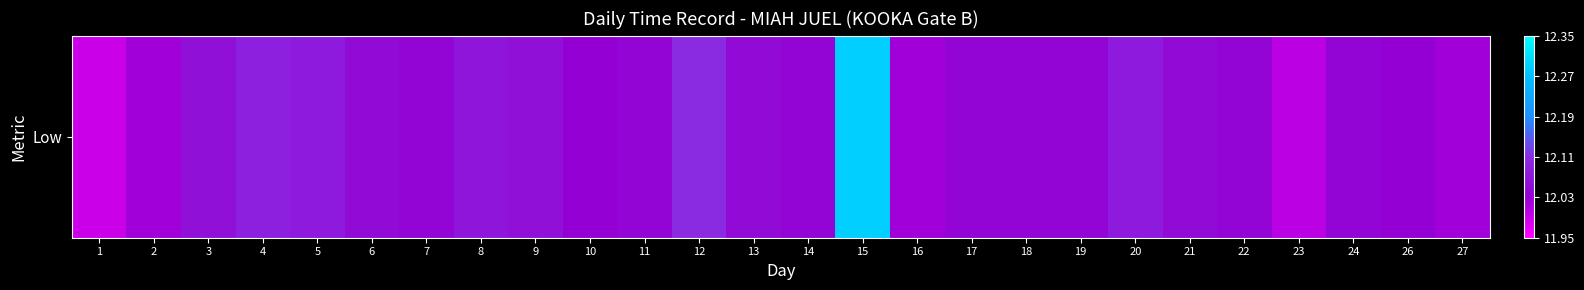

At which category does the chart reach its minimum across all series?

1